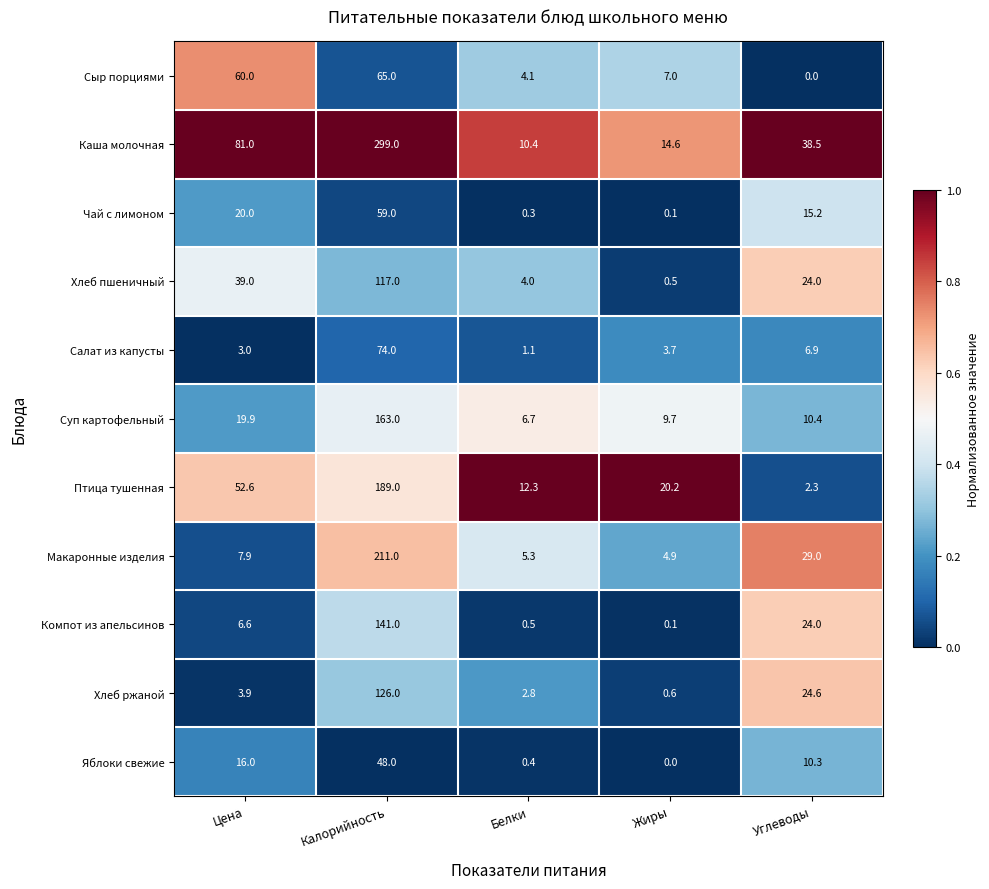

The Птица тушенная series shows 7.1 at Белки. True or false?

False